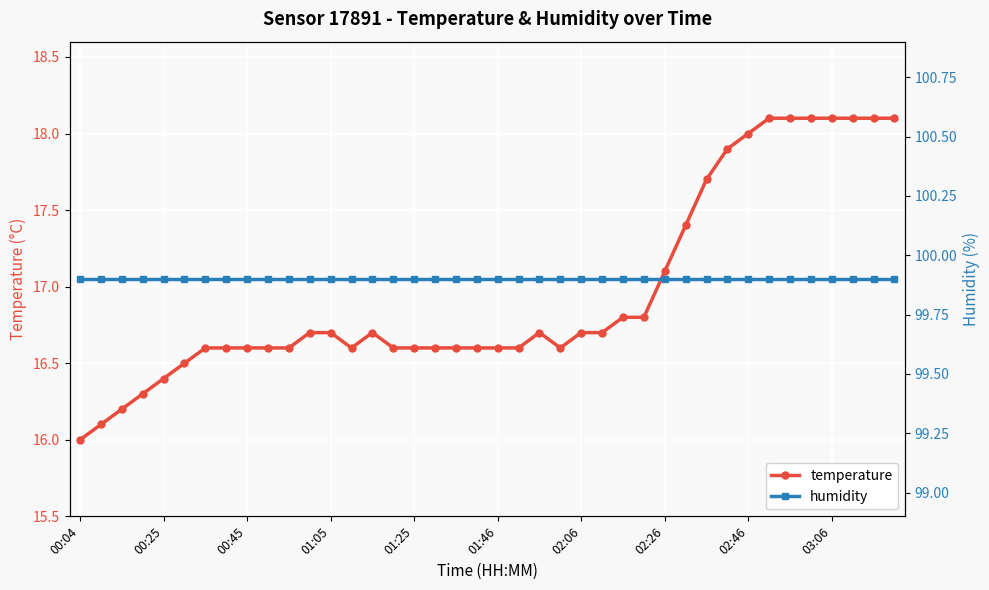

Reading left to right, transcribe all the data shown in this chart.

temperature: 16.0	16.1	16.2	16.3	16.4	16.5	16.6	16.6	16.6	16.6	16.6	16.7	16.7	16.6	16.7	16.6	16.6	16.6	16.6	16.6	16.6	16.6	16.7	16.6	16.7	16.7	16.8	16.8	17.1	17.4	17.7	17.9	18.0	18.1	18.1	18.1	18.1	18.1	18.1	18.1
humidity: 99.9	99.9	99.9	99.9	99.9	99.9	99.9	99.9	99.9	99.9	99.9	99.9	99.9	99.9	99.9	99.9	99.9	99.9	99.9	99.9	99.9	99.9	99.9	99.9	99.9	99.9	99.9	99.9	99.9	99.9	99.9	99.9	99.9	99.9	99.9	99.9	99.9	99.9	99.9	99.9